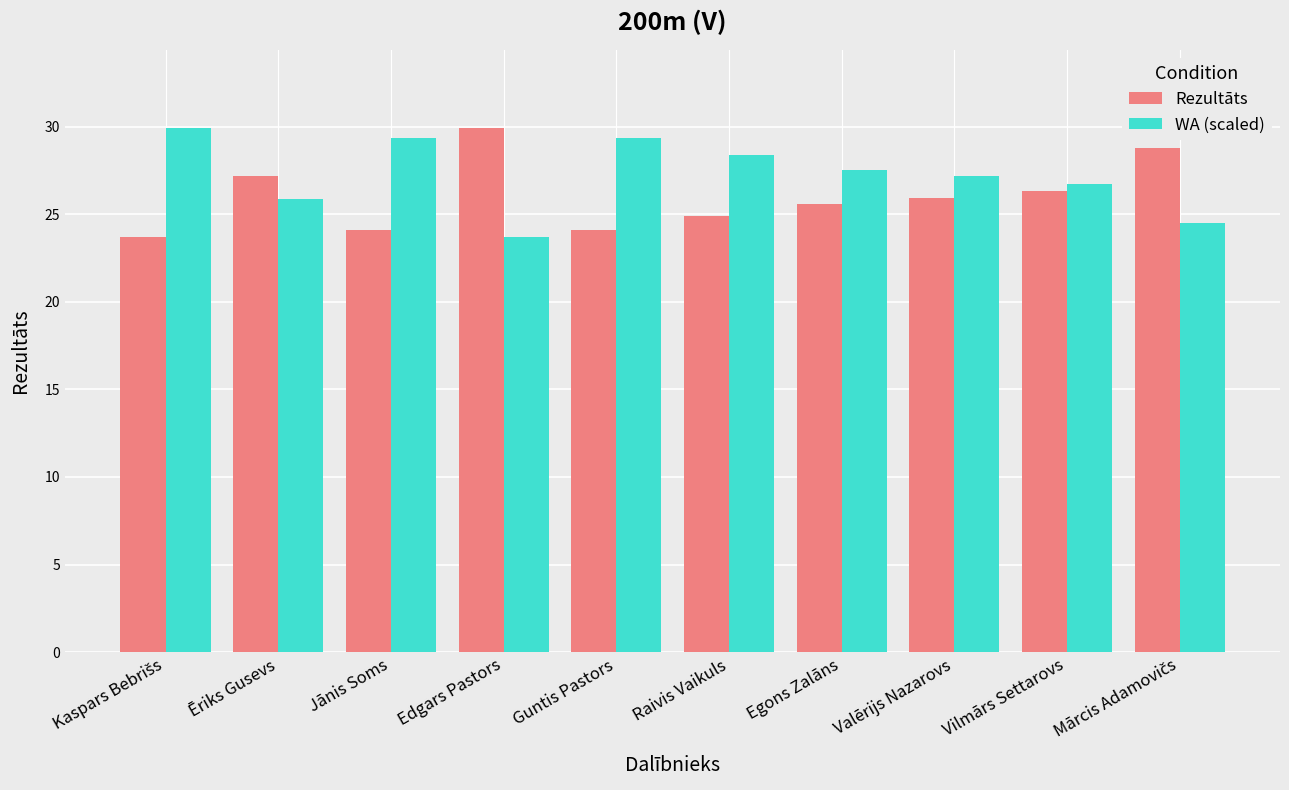

How many groups of bars are there?

10